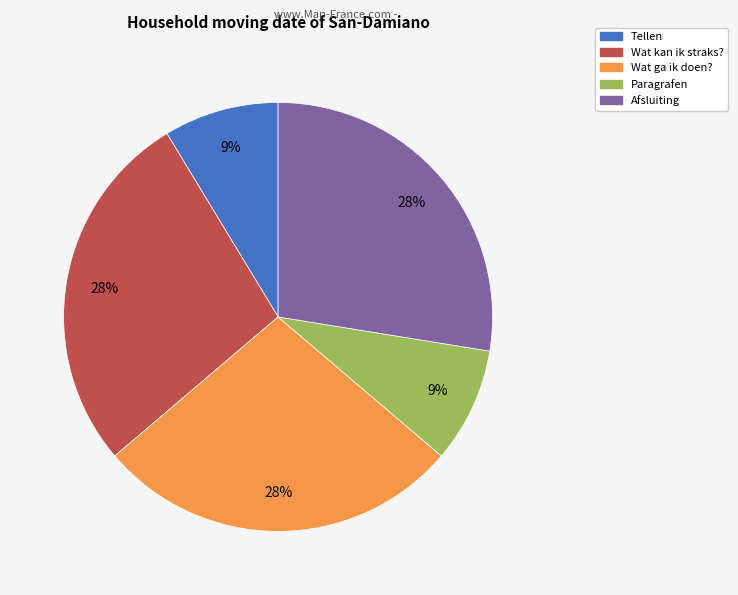

Approximately how many times larger is the value at Afsluiting compared to Wat kan ik straks??

1.0